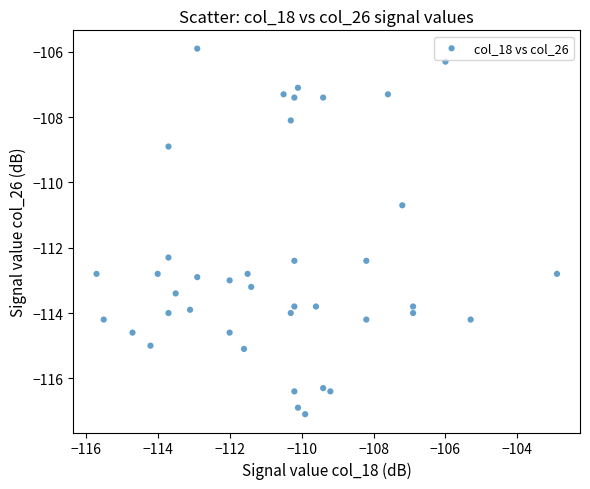

What Y value in the scatter plot is closest to -111?

-110.7